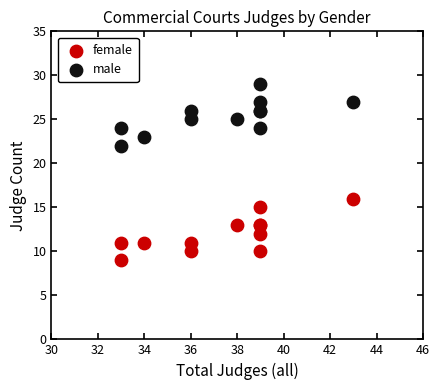

Which series contains the highest Y value?

male